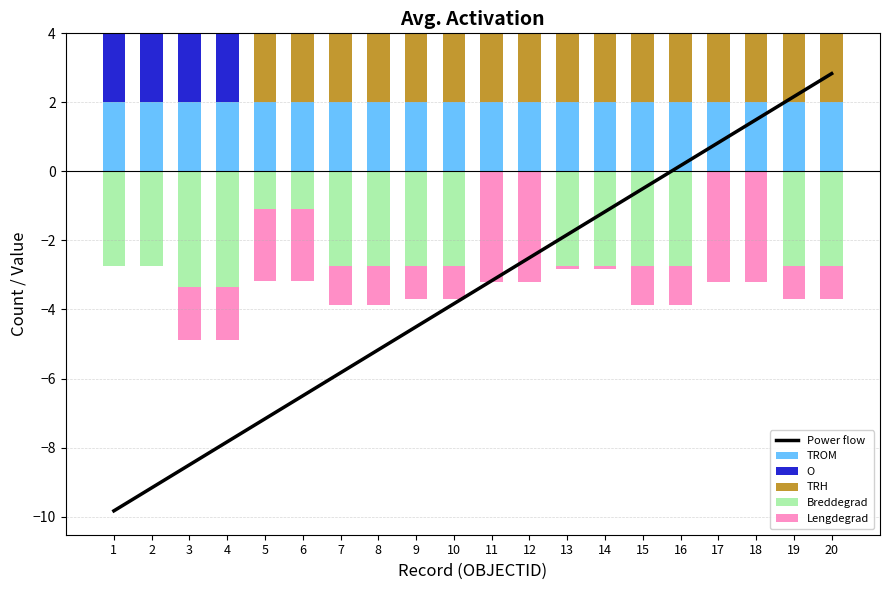

What is the difference between the Power flow values at 5 and 11?

4.0